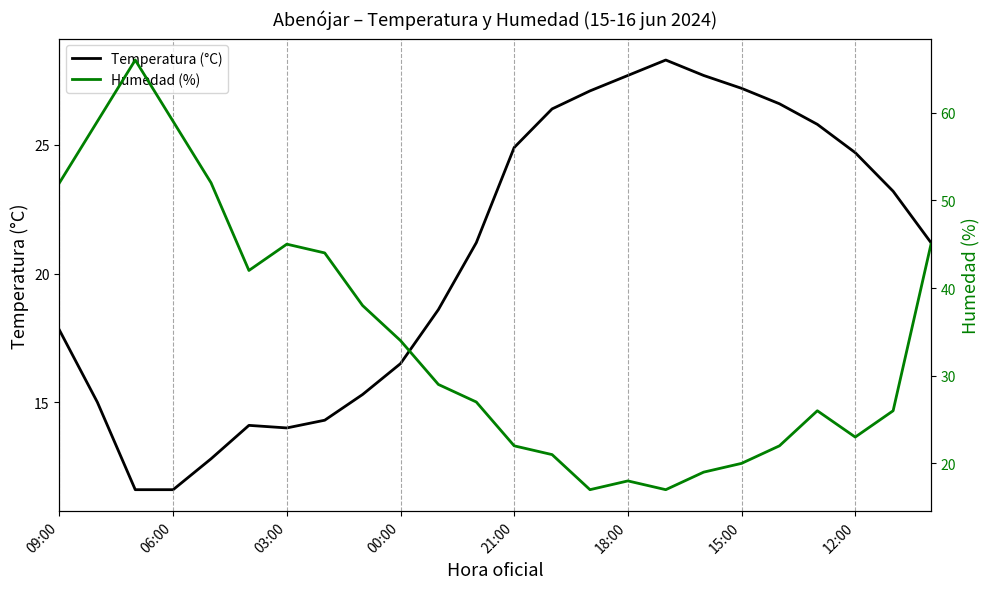

In Humedad (%), how many points are higher than both neighbors (excluding endpoints)?

4